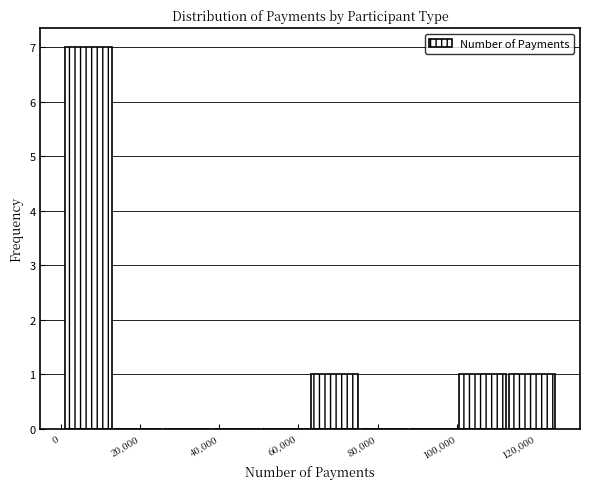

Reading left to right, transcribe this chart: for each bar, give the range it covers on the x-axis and its height. Neither the bar edges nor the heights are printed on the chart, so give them approximately, as read against the axes.

2000 to 14000: 7
14000 to 26000: 0
26000 to 38000: 0
38000 to 50000: 0
50000 to 64000: 0
64000 to 76000: 1
76000 to 88000: 0
88000 to 100000: 0
100000 to 114000: 1
114000 to 126000: 1